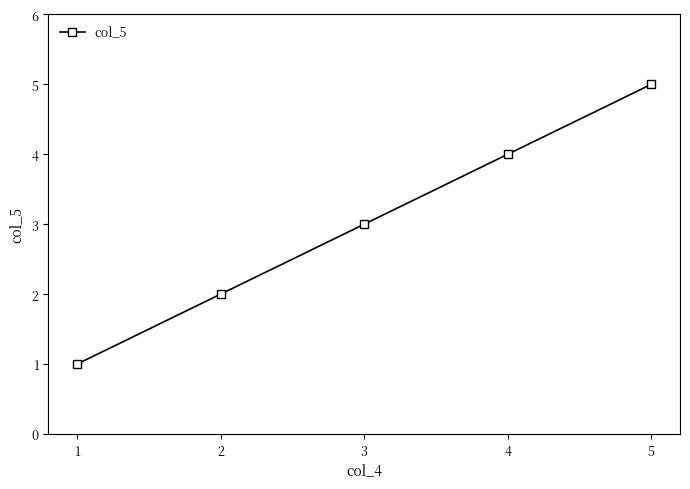

True or false: there are more than 0 points higher than both neighbors.

False